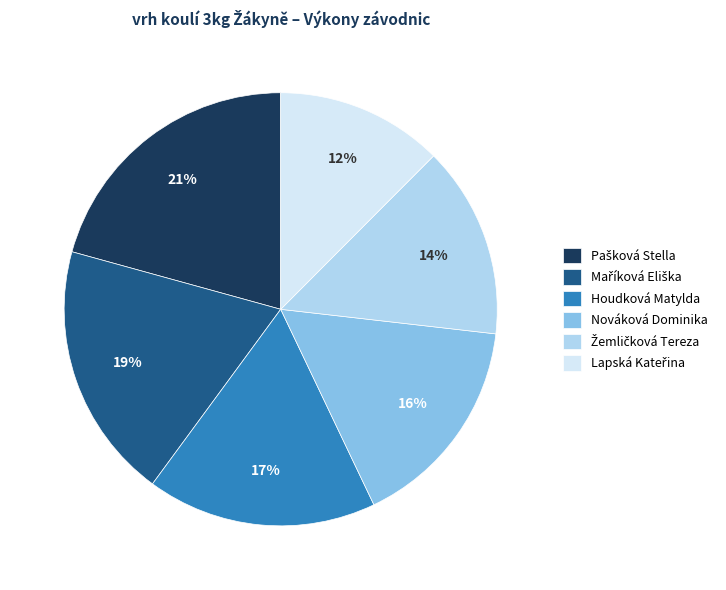

To the nearest percent, what is the average slice percentage?

17%